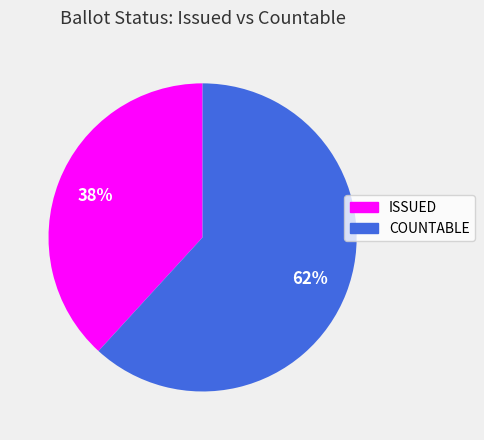

Is there any slice that represents more than half of the pie?

Yes